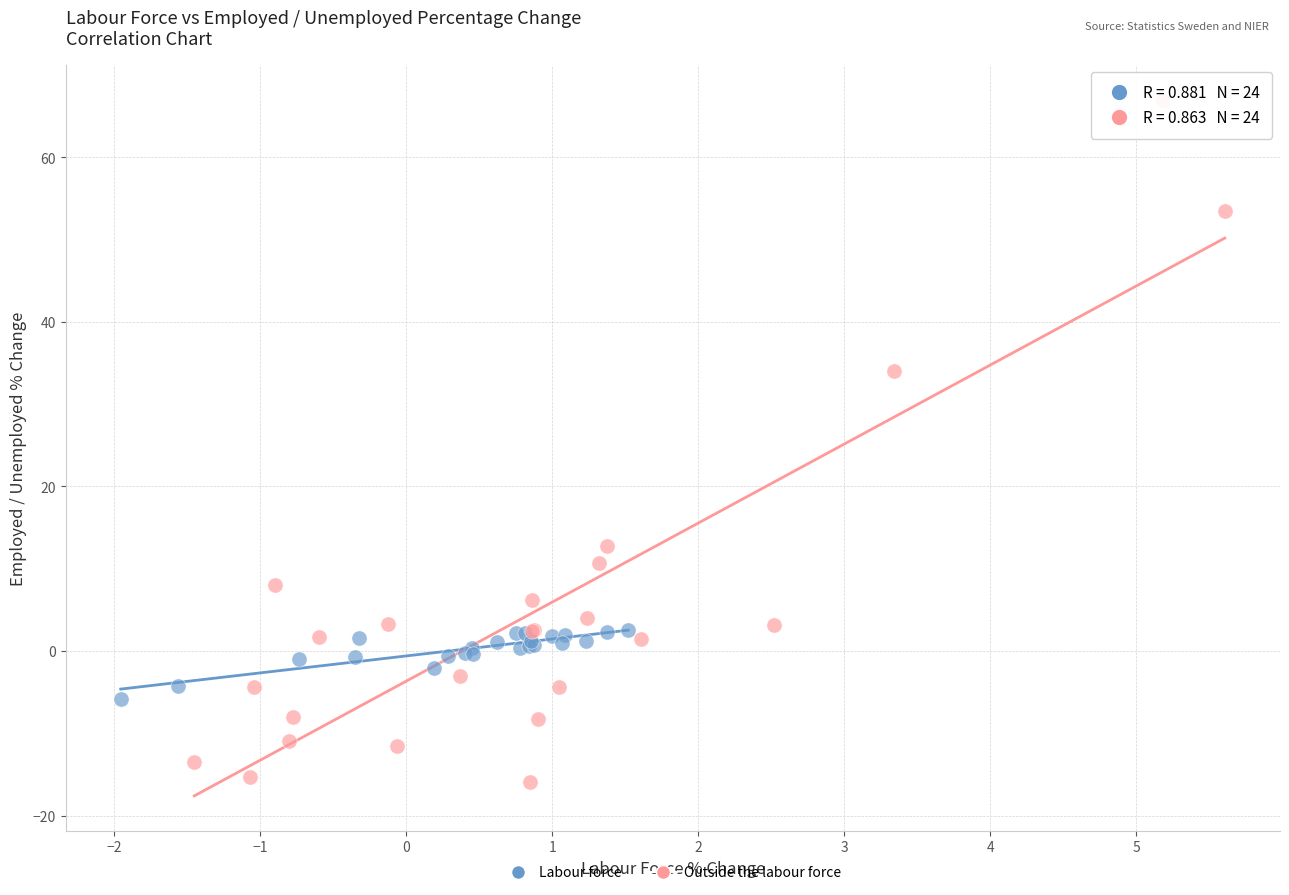

What are all the series names shown in the legend?

Labour force, Outside the labour force